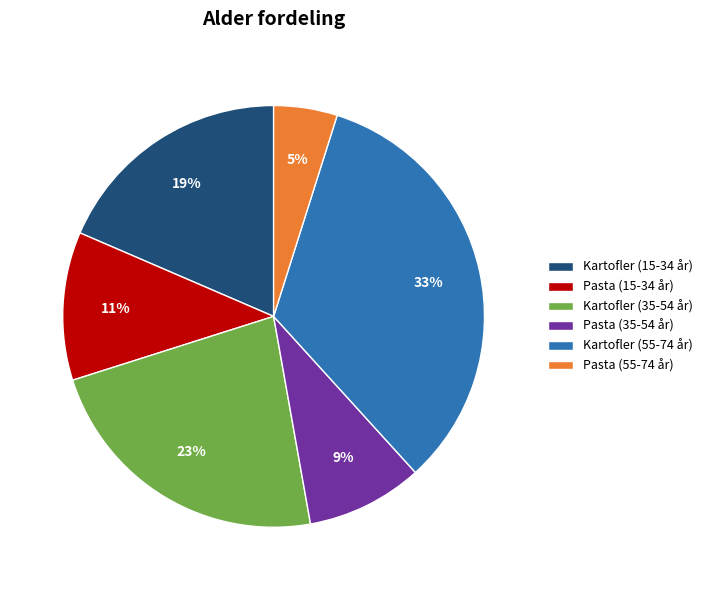

How many segments does this pie chart have?

6